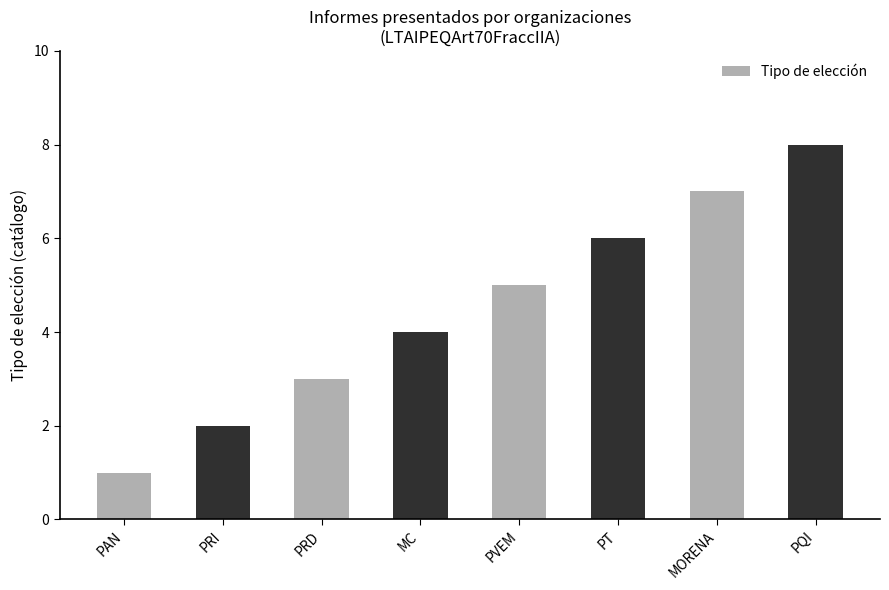

The chart shows a value of 6 at PT. True or false?

True